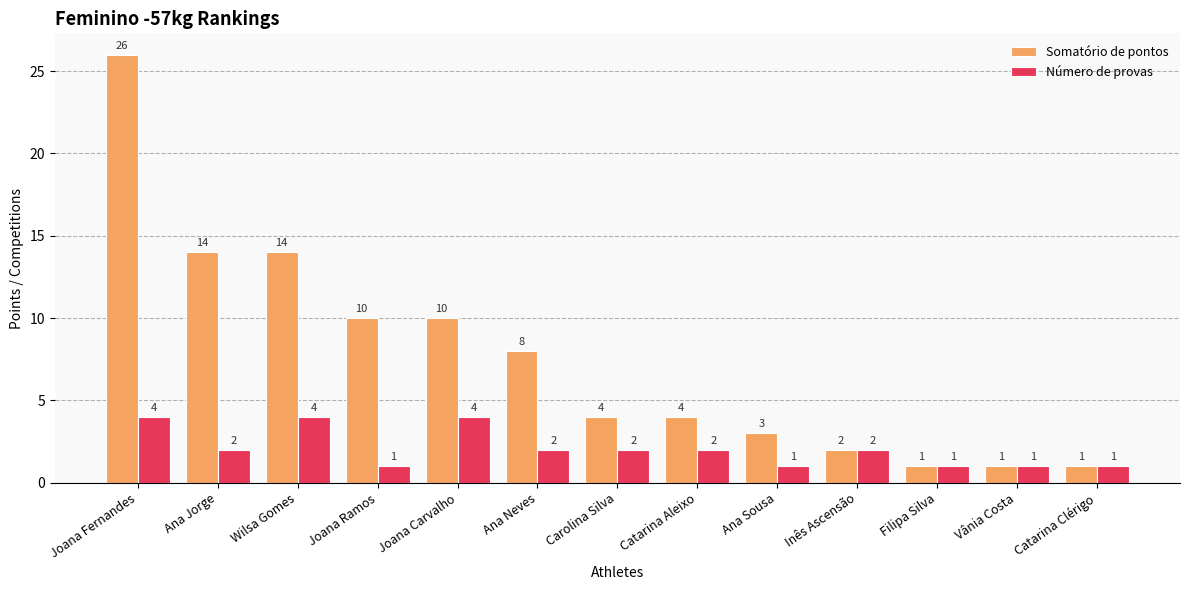

How many Número de provas values are between 1 and 2?

10